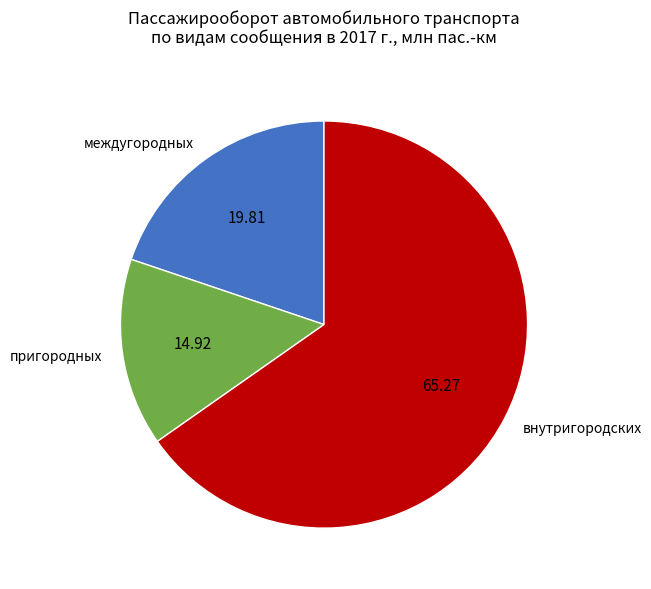

The междугородных slice represents 20% of the pie. True or false?

True